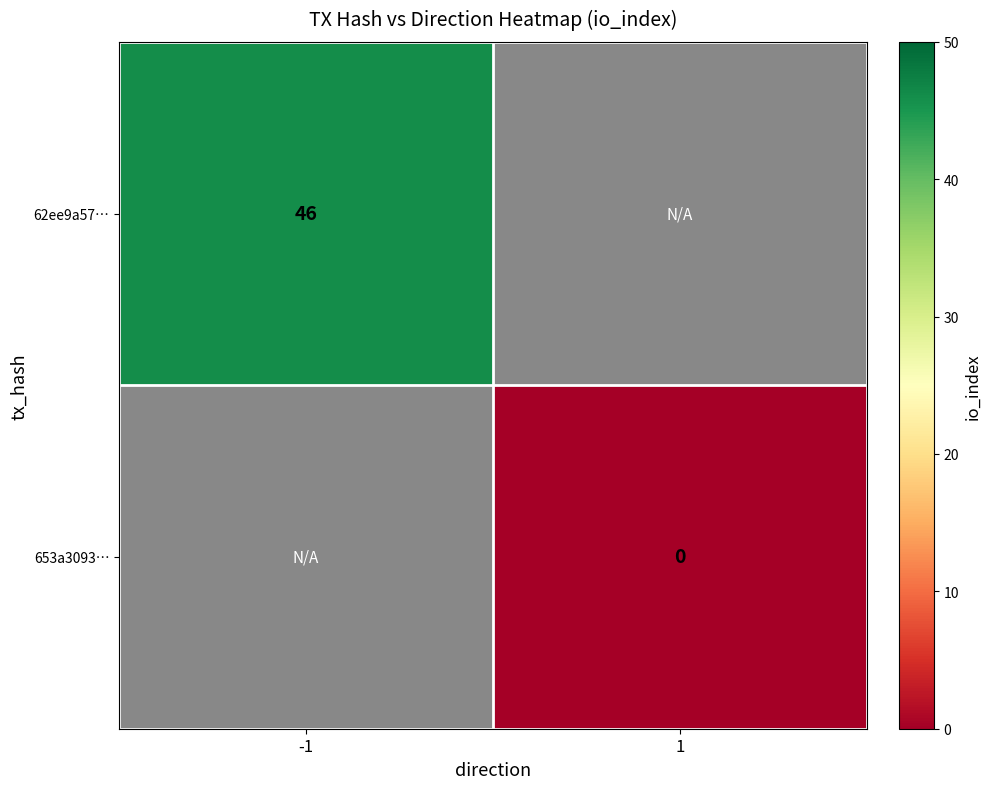

The 62ee9a57… series shows 32 at -1. True or false?

False